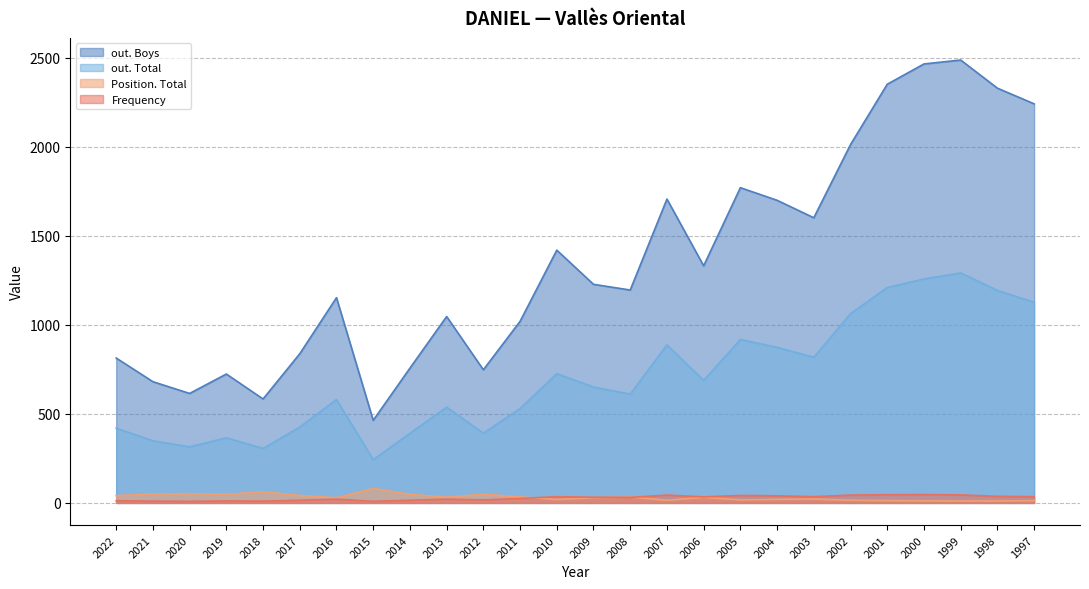

What is the spread (max minus min) of values at 2017?

823